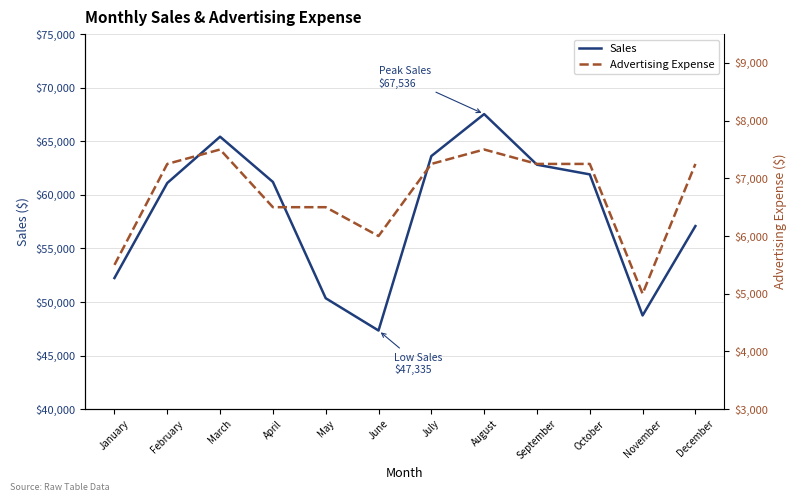

How many interior local valleys does the Sales series have?

2